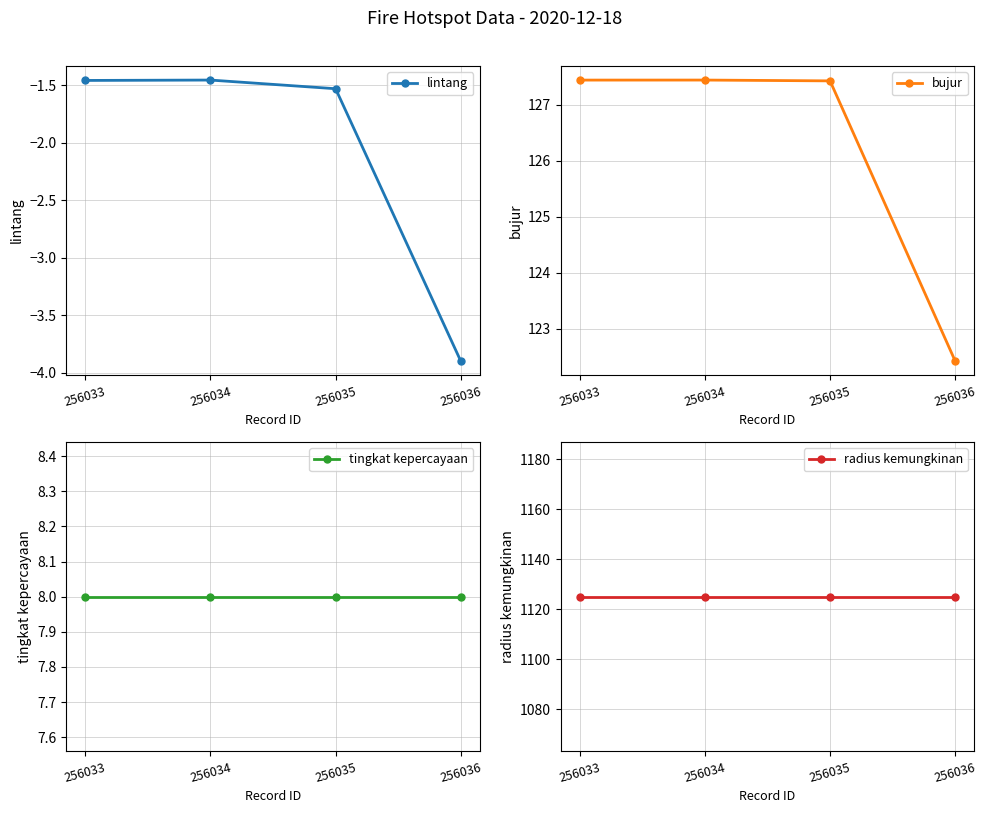

What are all the series names shown in the legend?

lintang, bujur, tingkat kepercayaan, radius kemungkinan